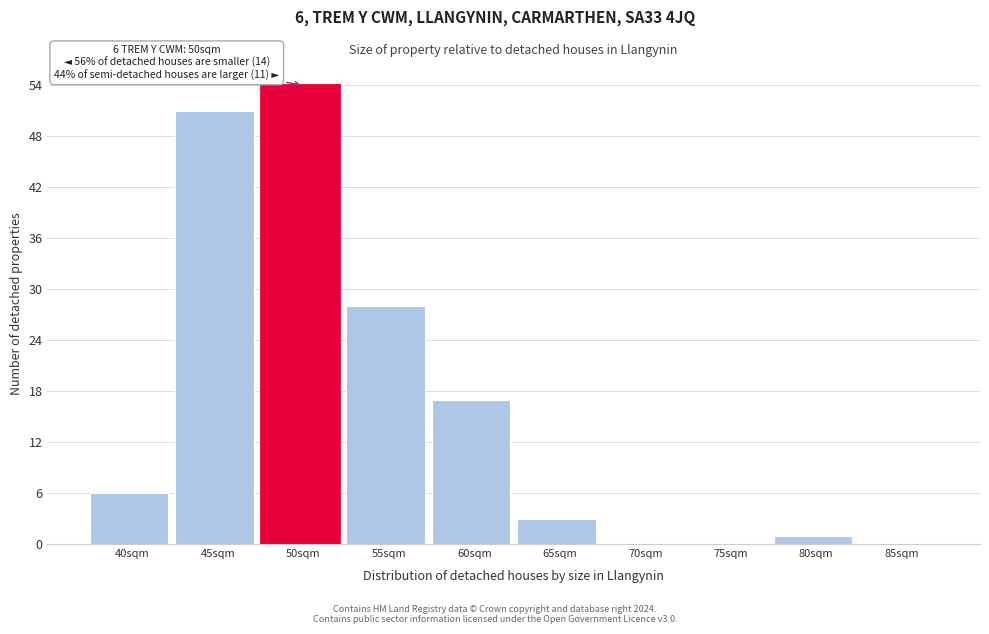

Reading right to left, transcribe all the data shown in this chart.

85sqm=0	80sqm=1	75sqm=0	70sqm=0	65sqm=3	60sqm=17	55sqm=28	50sqm=54	45sqm=51	40sqm=6